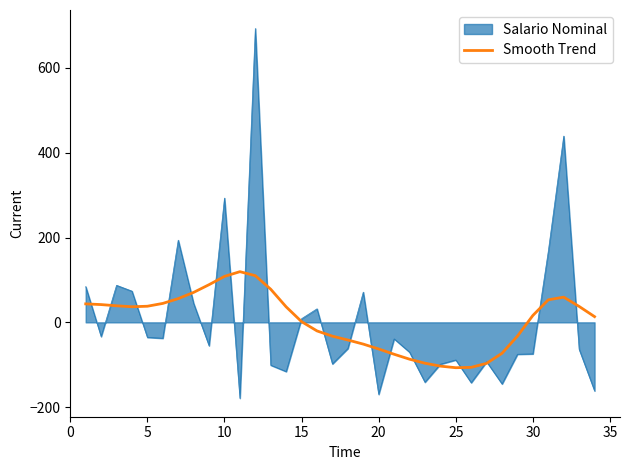

Rank the series by their maximum value, from highest to lowest.

Salario Nominal, Smooth Trend